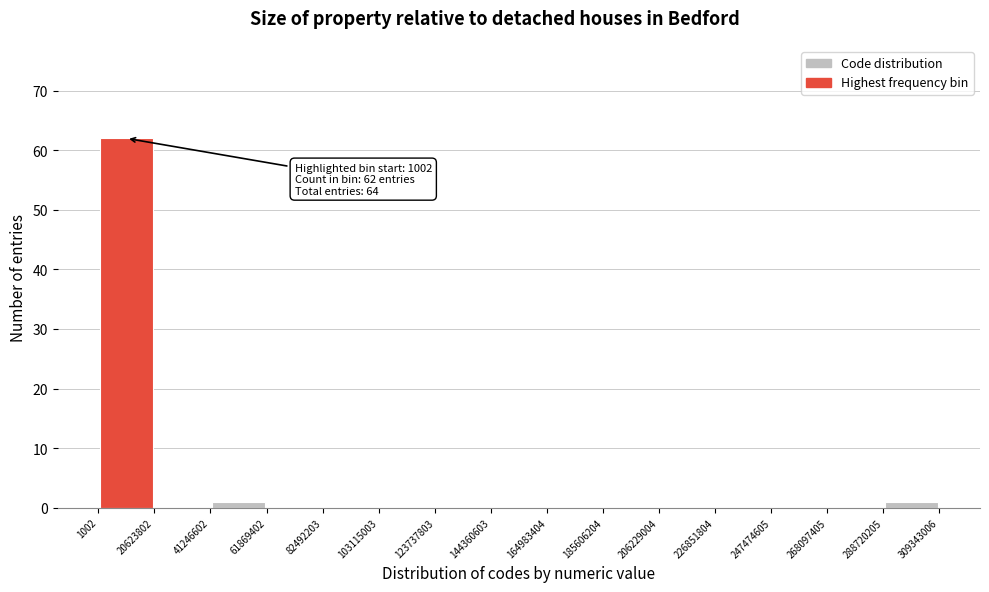

Which range on the x-axis has the tallest bar?

1002 to 20623802